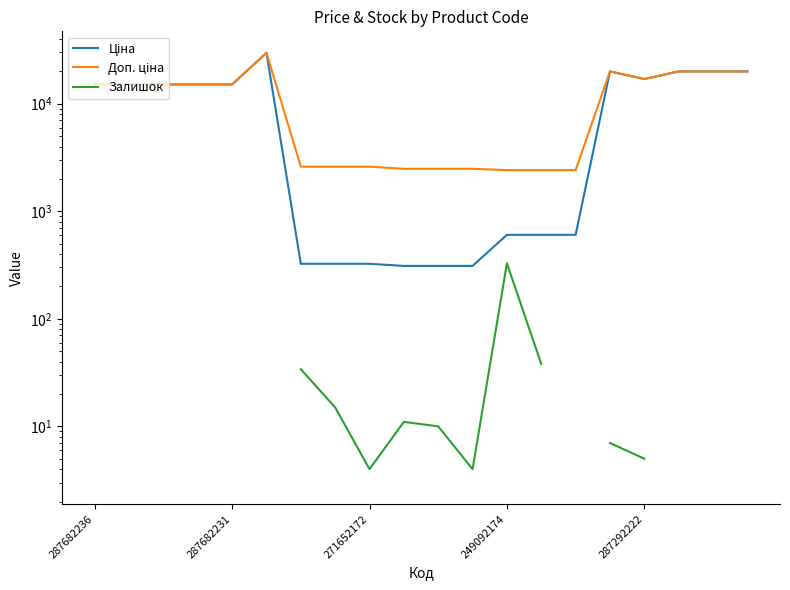

True or false: Залишок and Ціна intersect in this chart.

False